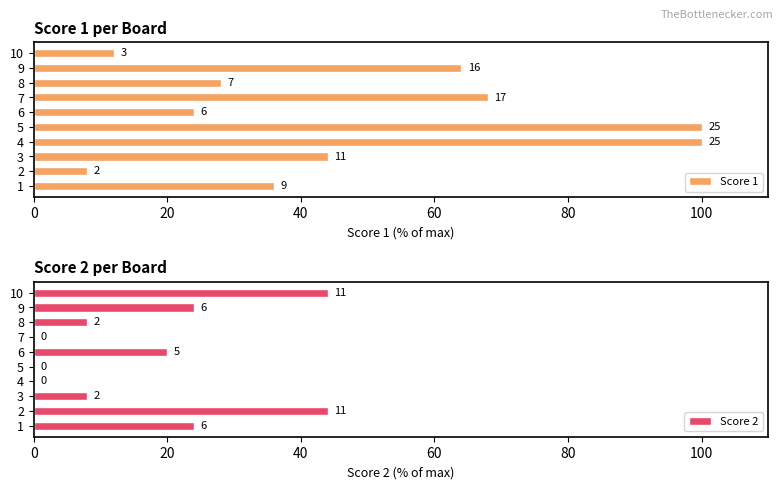

Reading right to left, extract all data points from this chart.

Score 1: 12.0	64.0	28.0	68.0	24.0	100.0	100.0	44.0	8.0	36.0
Score 2: 44.0	24.0	8.0	0.0	20.0	0.0	0.0	8.0	44.0	24.0